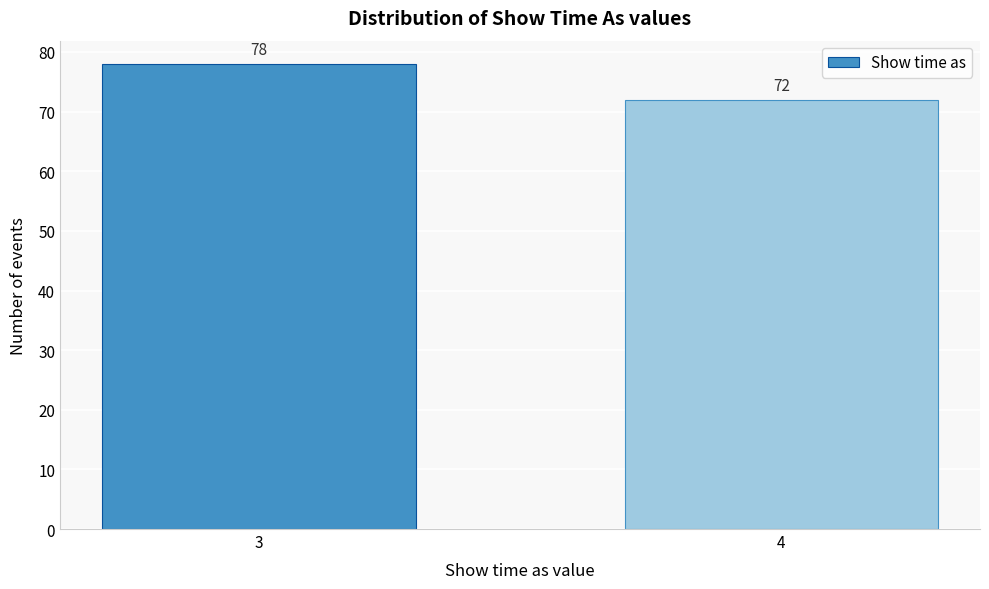

Reading right to left, transcribe all the data shown in this chart.

72	78